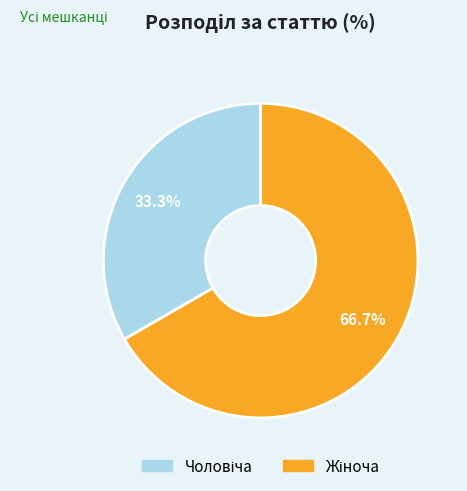

Count the number of slices in the pie.

2